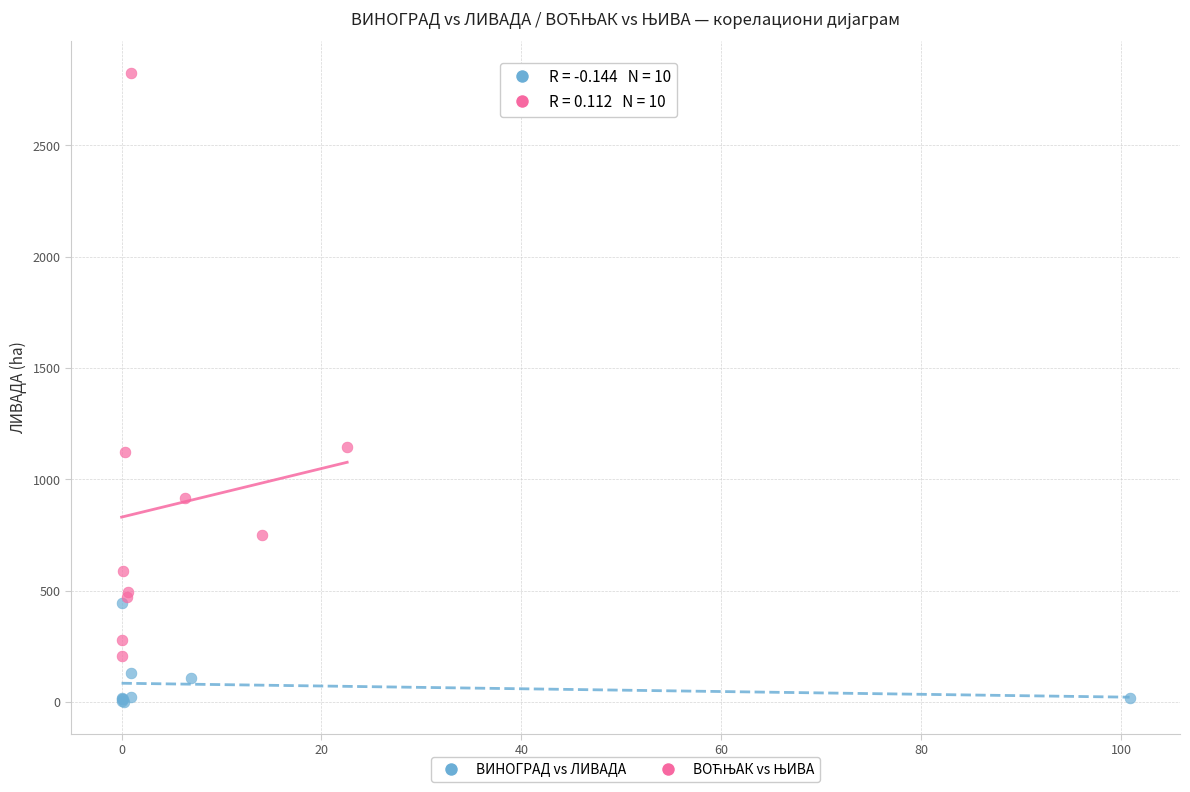

Which series reaches the minimum Y coordinate?

ВИНОГРАД vs ЛИВАДА